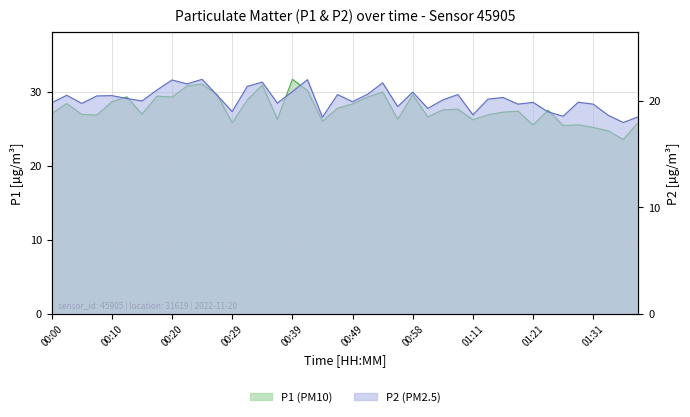

True or false: P1 has a value of 26.3 at 00:56.

True